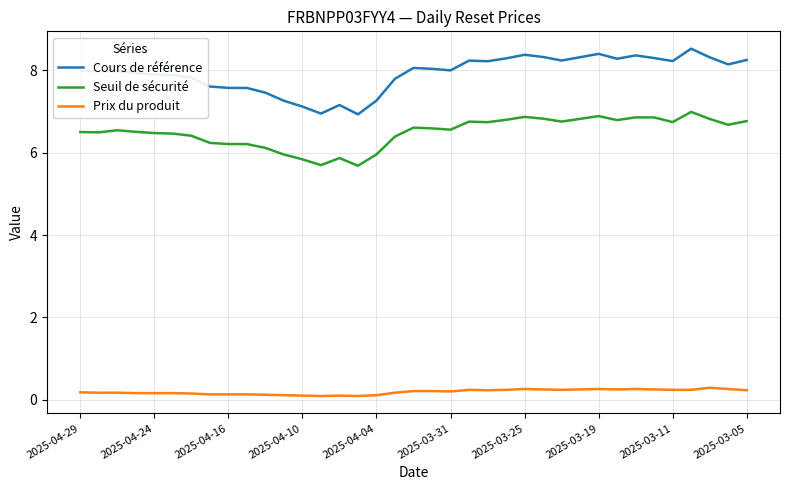

True or false: Cours de référence and Seuil de sécurité cross at least once.

False